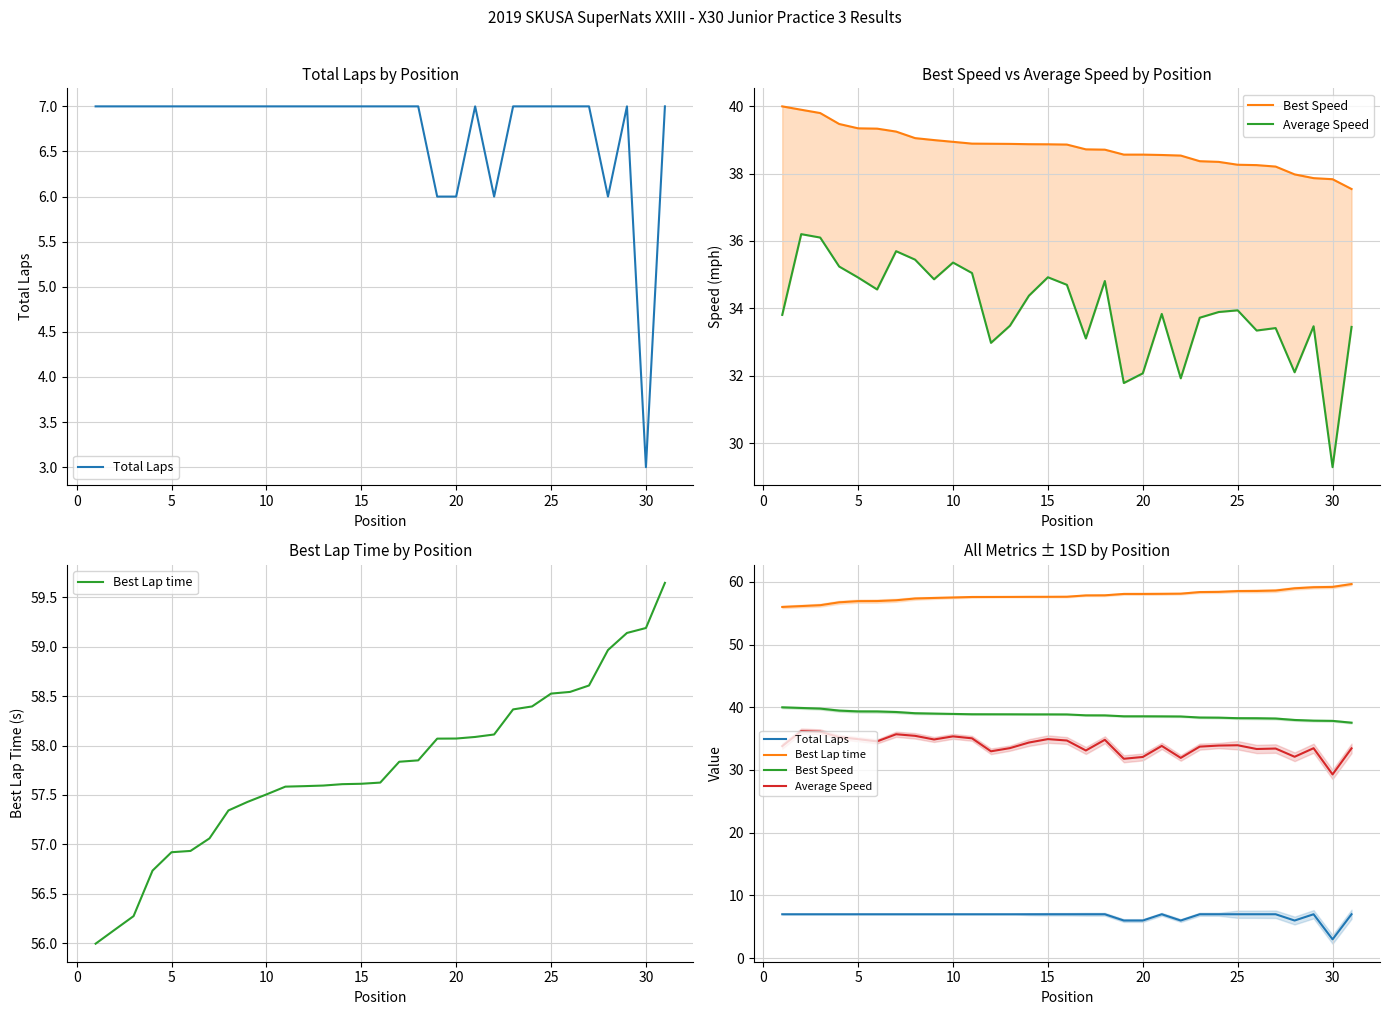

Which series has the widest spread of values?

Average Speed